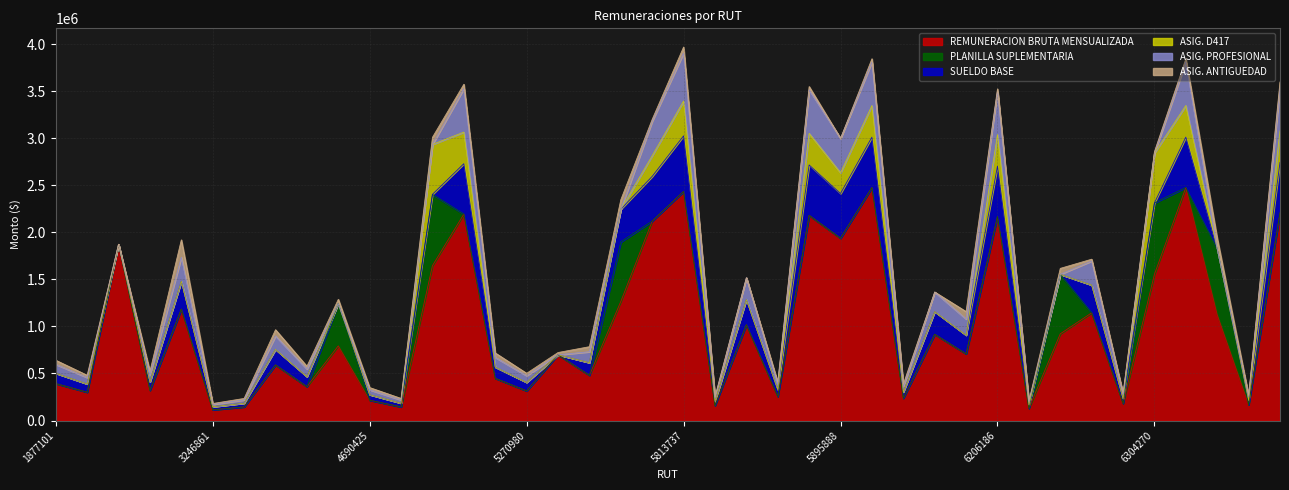

Is it true that ASIG. PROFESIONAL equals 70965 at 5270980?

True